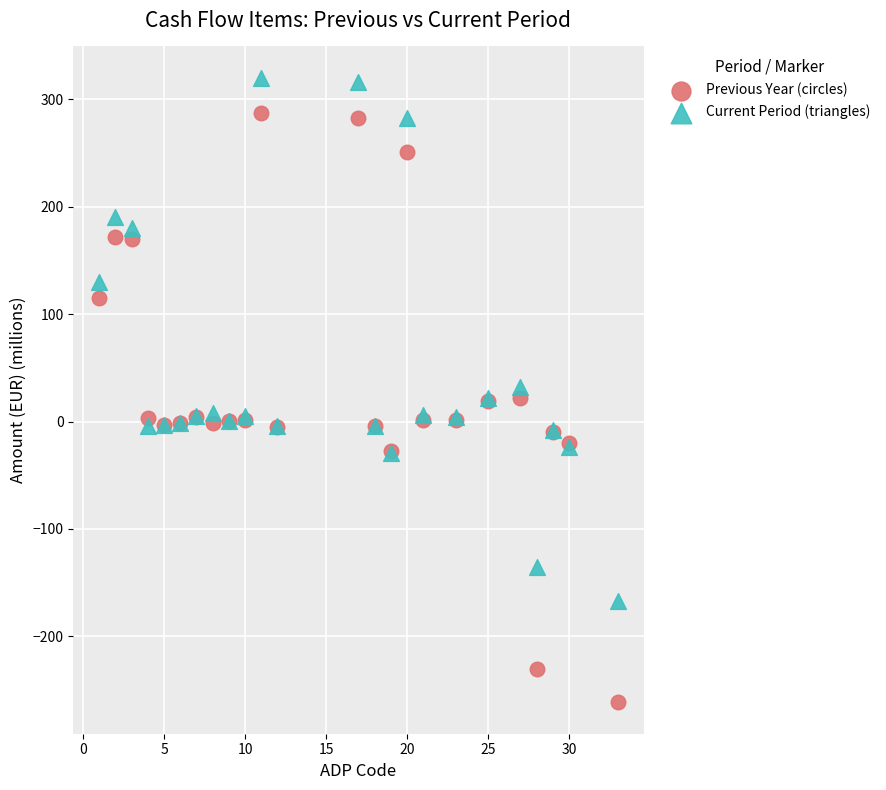

Which series contains the lowest Y value?

Previous Year (circles)